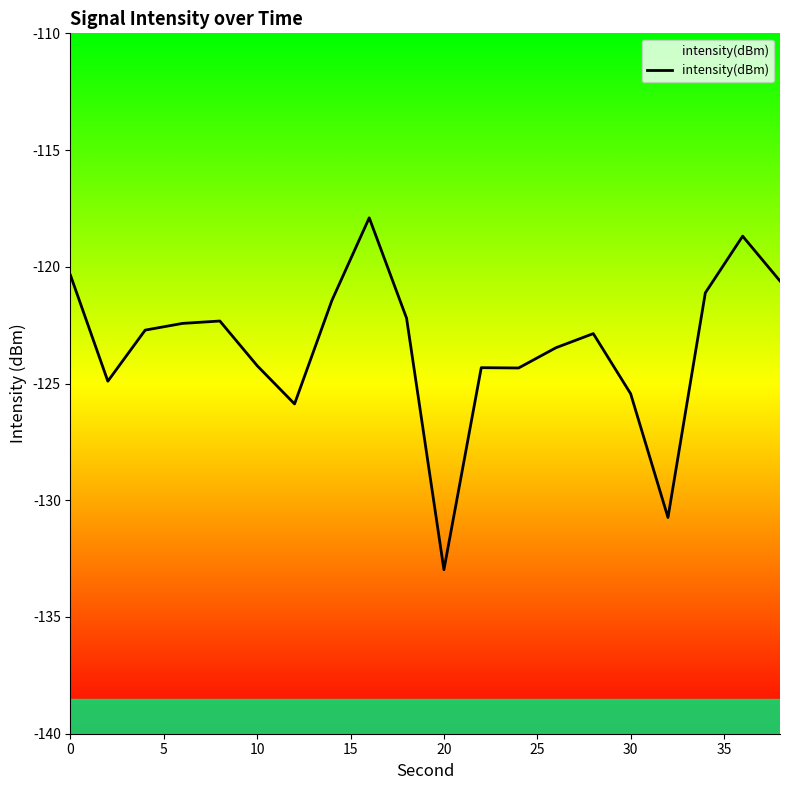

How many lines are shown in the chart?

1